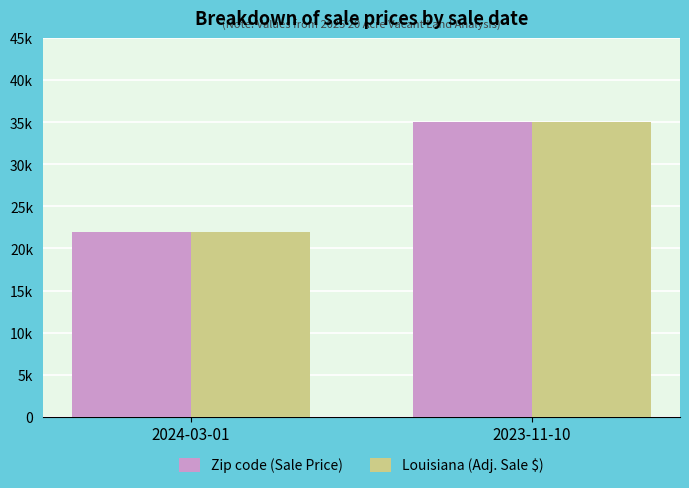

What is the difference between the Louisiana (Adj. Sale $) values at 2024-03-01 and 2023-11-10?

13001